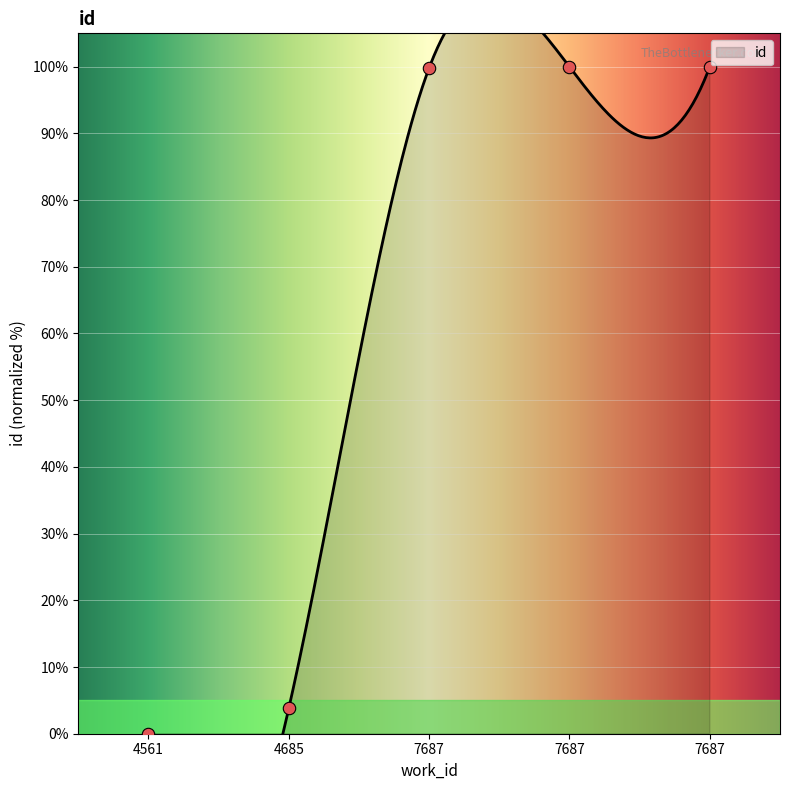

Which has a higher value, 7687 or 4561?

7687